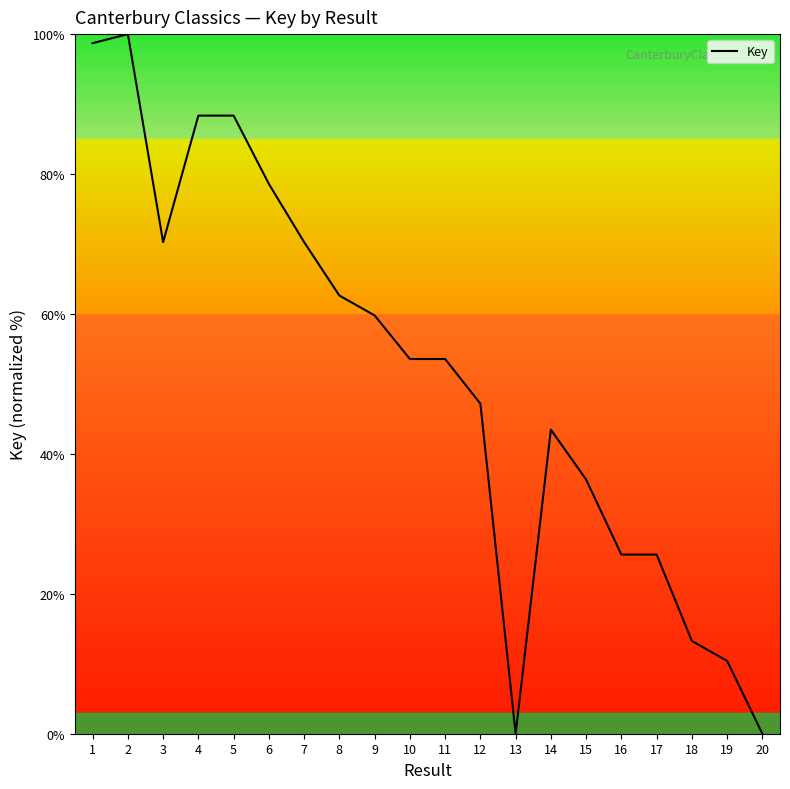

The chart shows a value of 25.6 at 17. True or false?

True